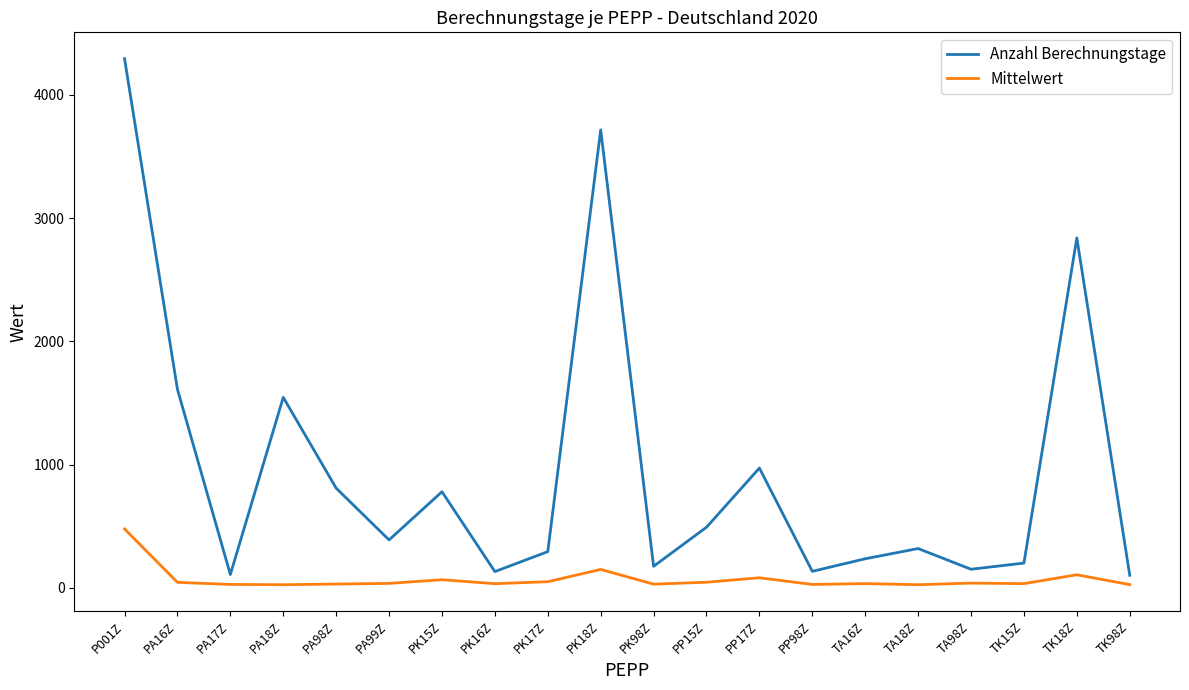

What value does the Anzahl Berechnungstage series have at PK16Z?

131.0